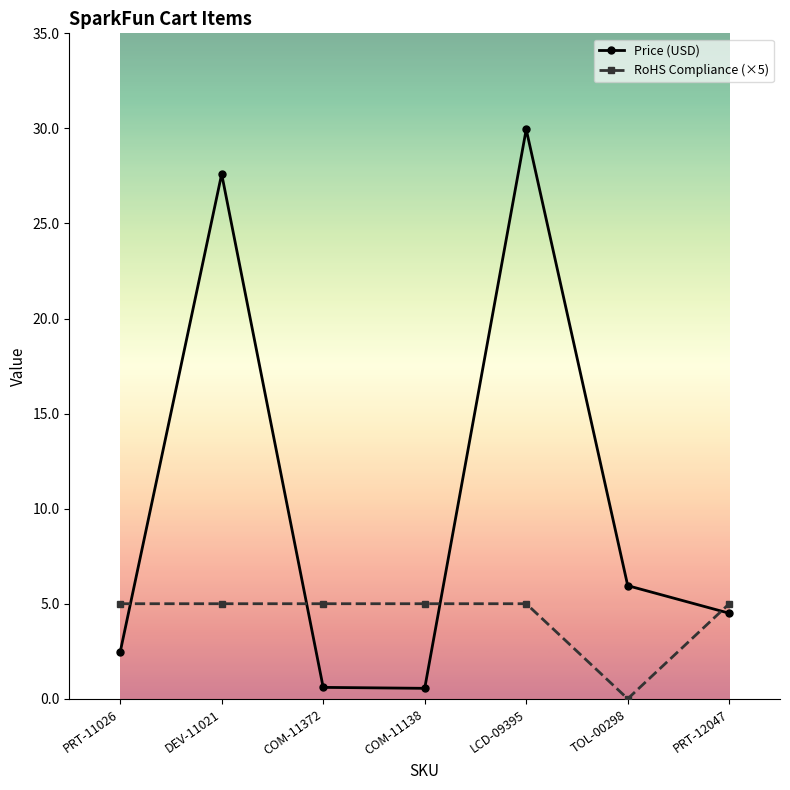

How many times do RoHS Compliance (×5) and Price (USD) cross each other?

4